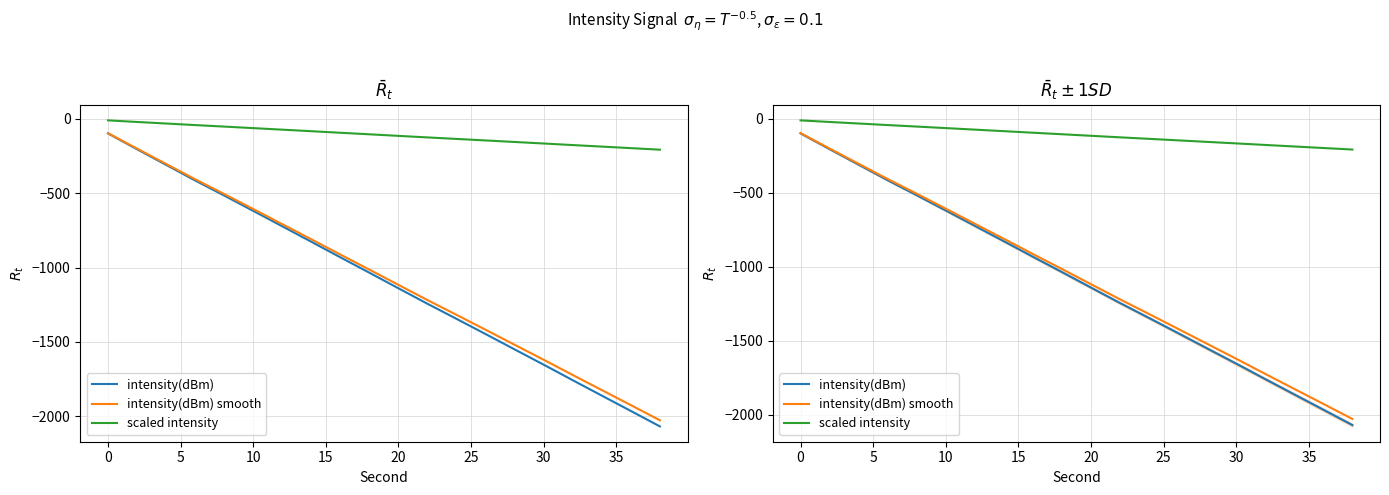

What is the average value of the scaled intensity series?

-108.6